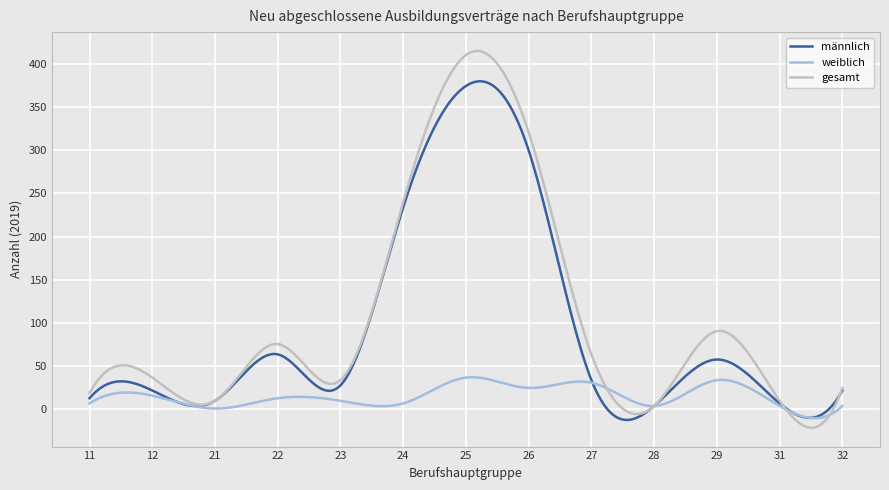

How many lines are shown in the chart?

3